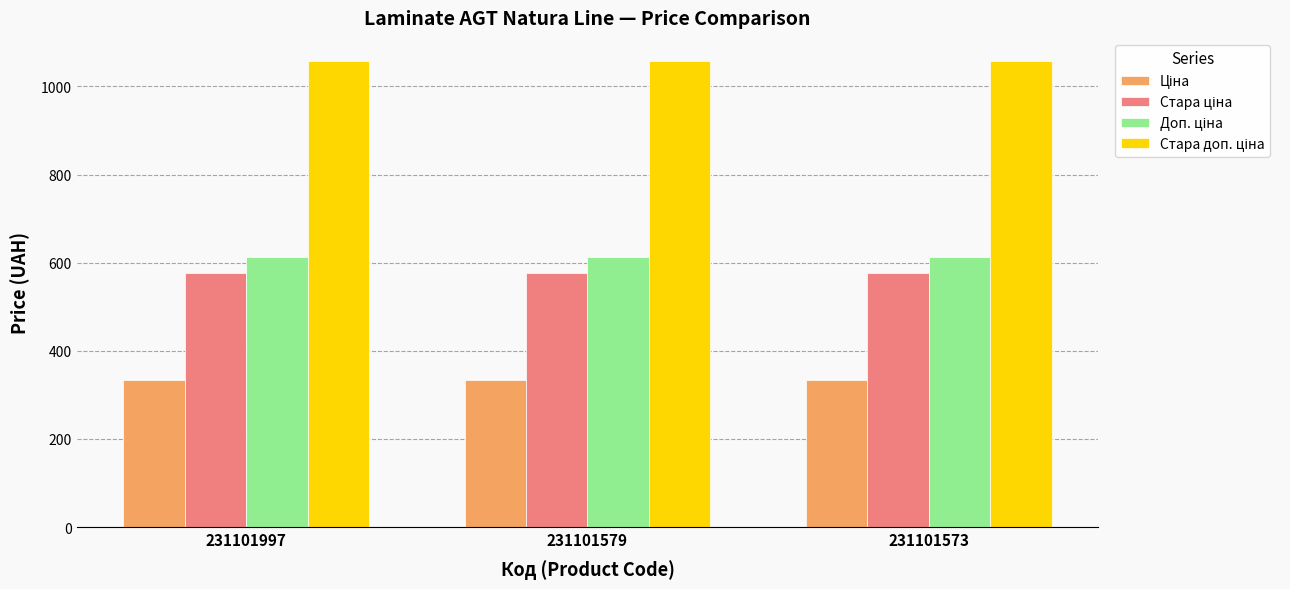

How many bars are there in each group?

4